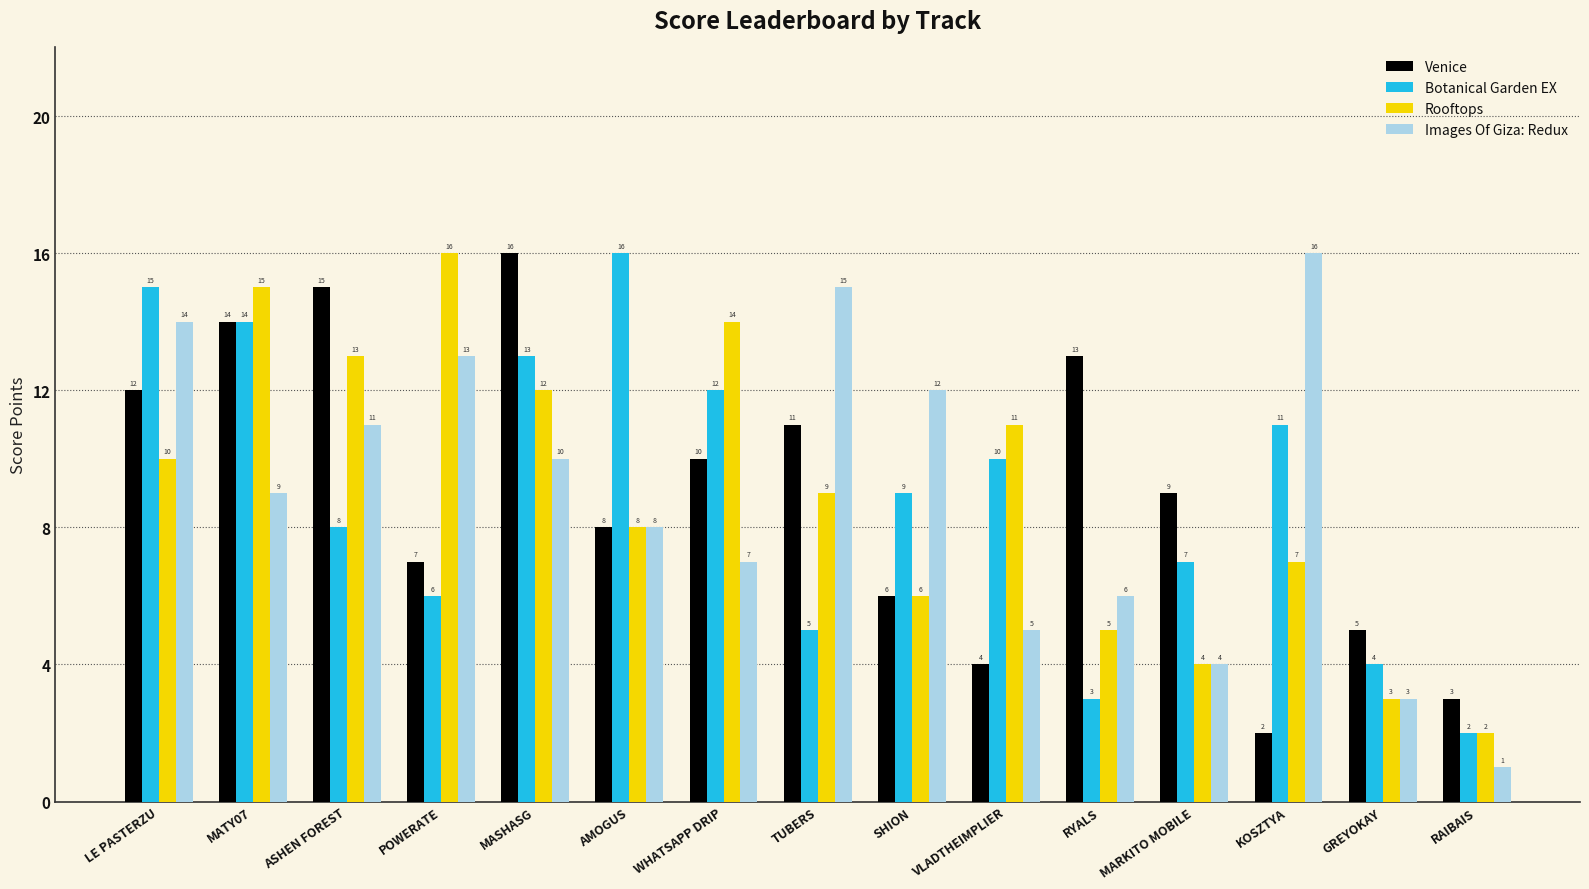

How many groups of bars are there?

15